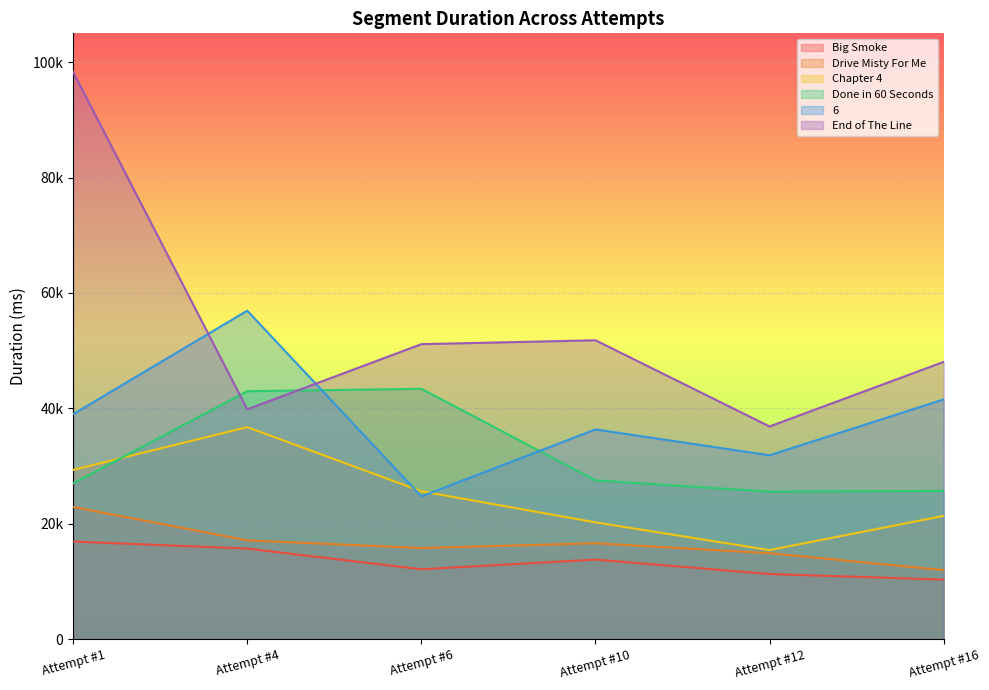

Where is the first local maximum for Chapter 4?

Attempt #4